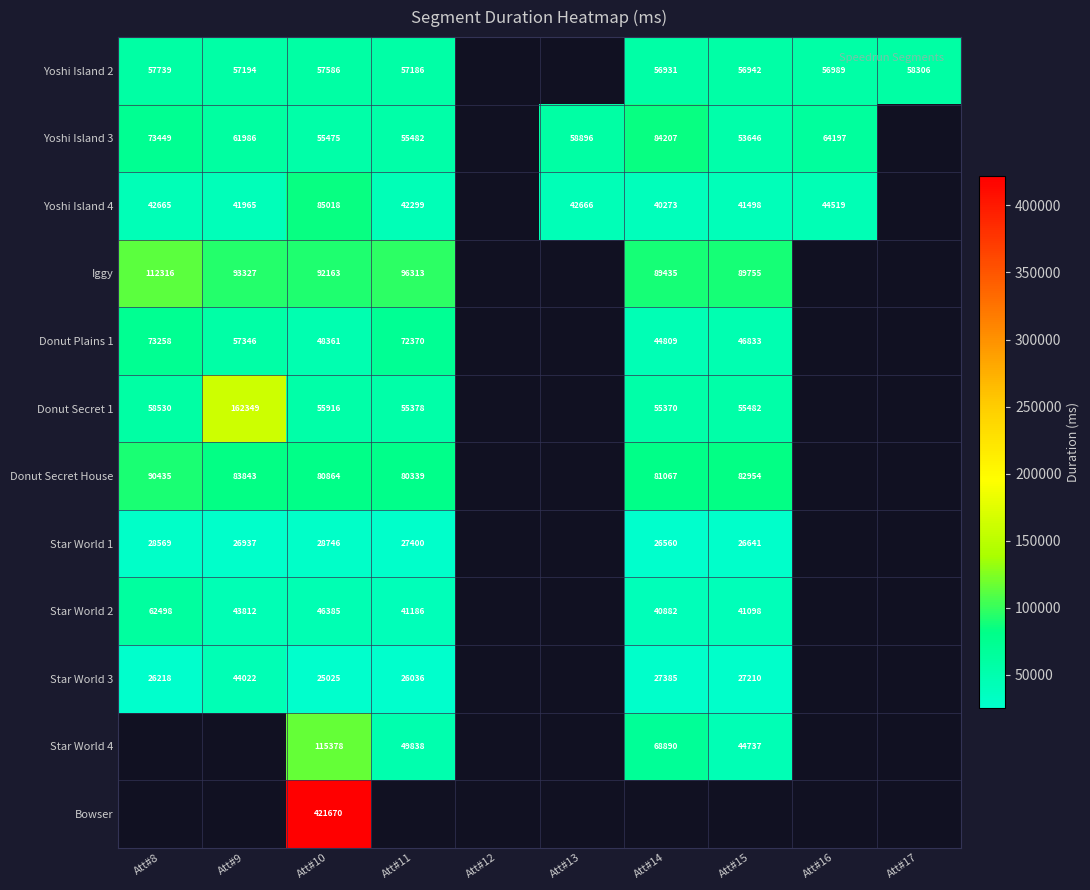

What is the minimum value shown in the chart?

25025.0